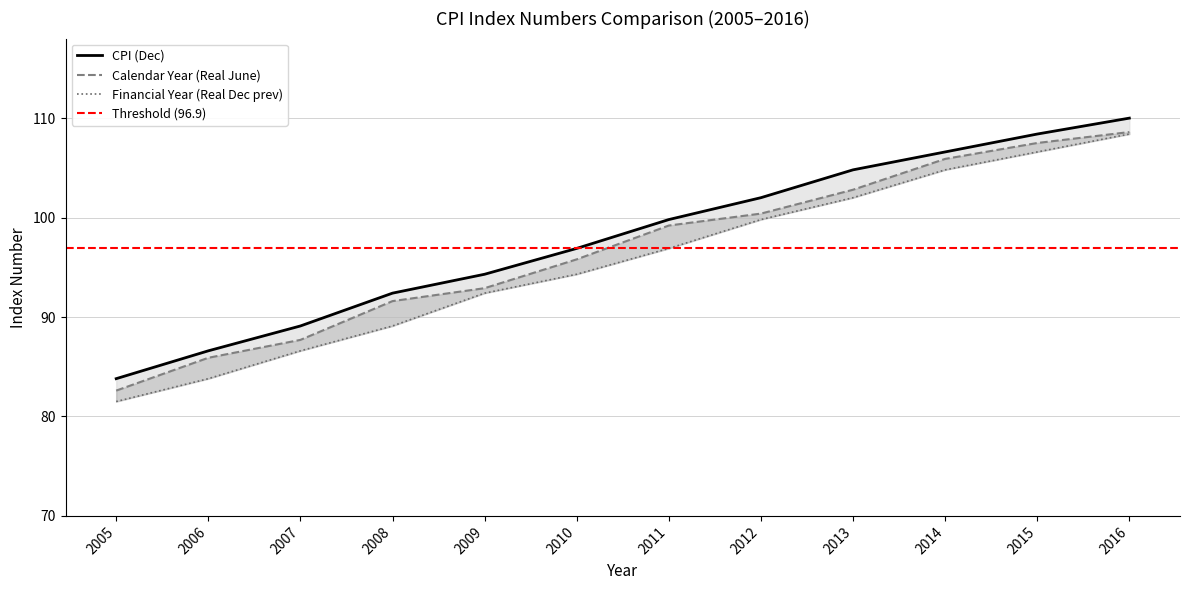

List the labels in order of Calendar Year (Real June) value, largest first.

2016, 2015, 2014, 2013, 2012, 2011, 2010, 2009, 2008, 2007, 2006, 2005